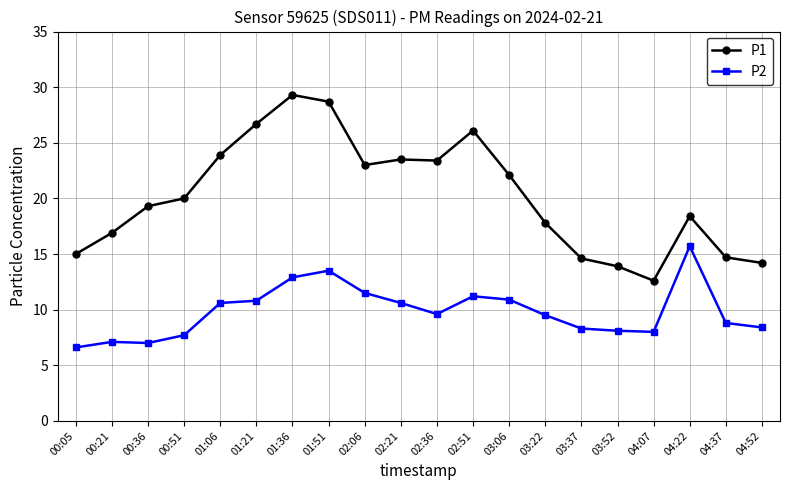

True or false: P2 and P1 intersect in this chart.

False